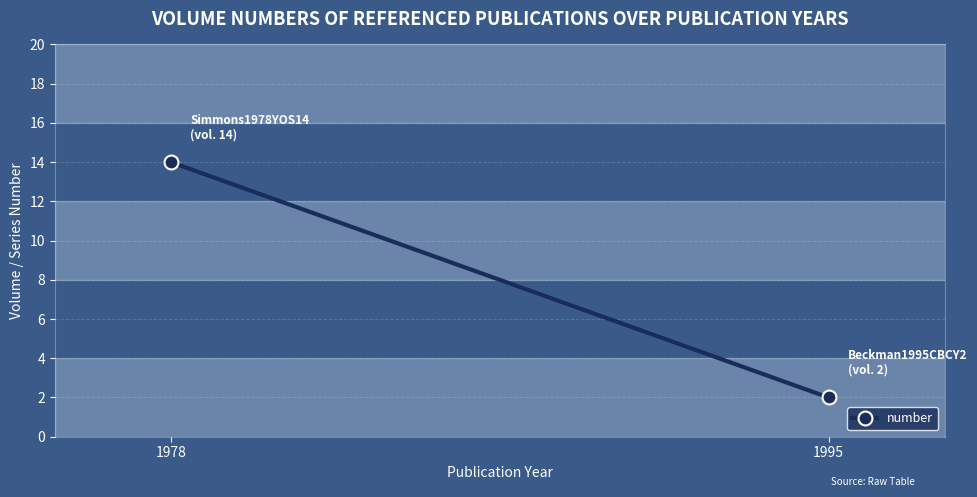

What is the average value?

8